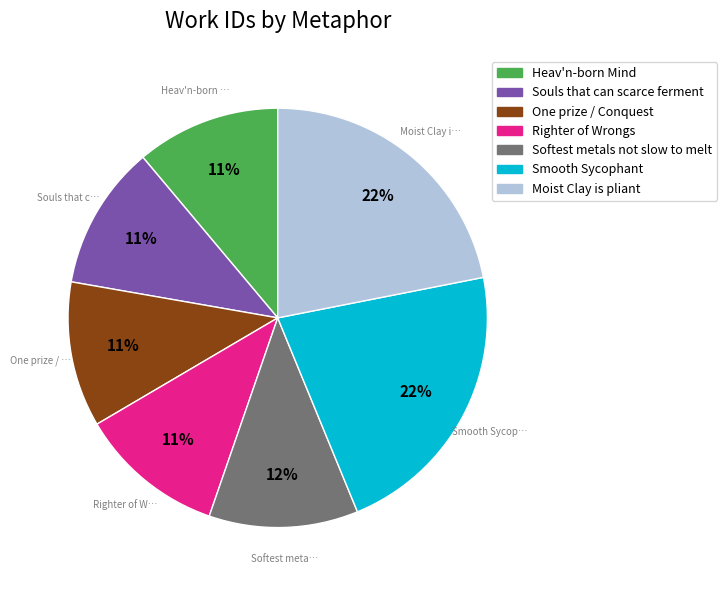

True or false: Righter of Wrongs accounts for 11% of the total.

True